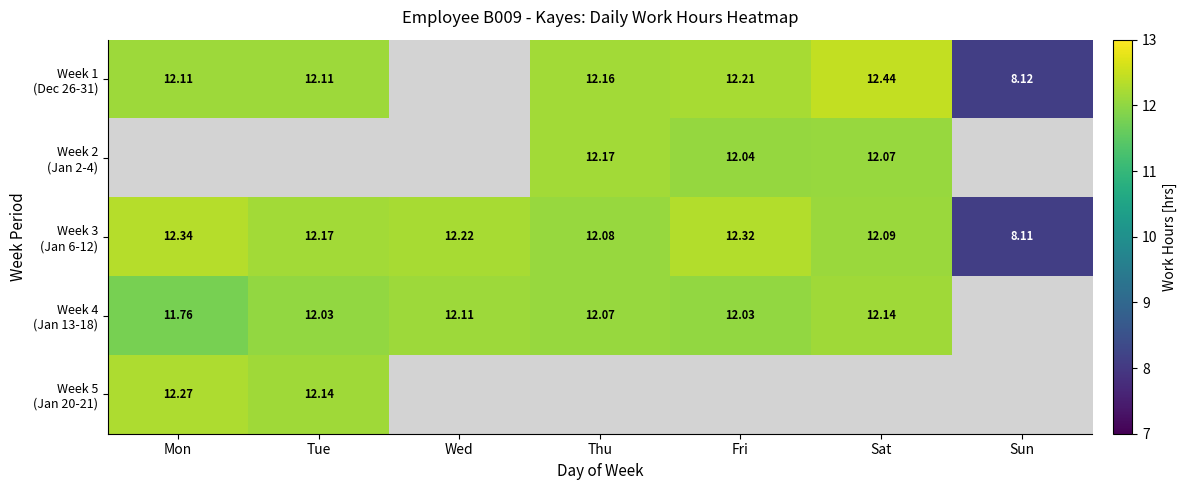

Which has a higher value, Sat or Fri?

Sat